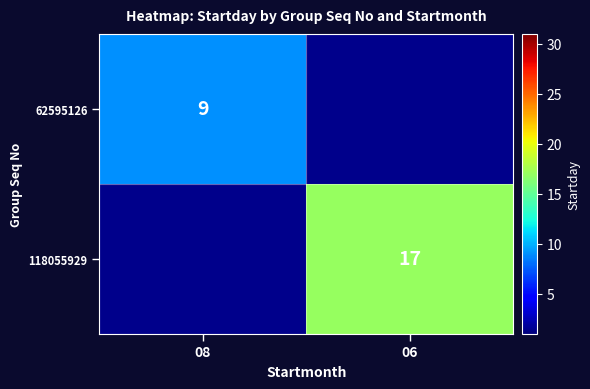

The 118055929 series shows 6 at 06. True or false?

False